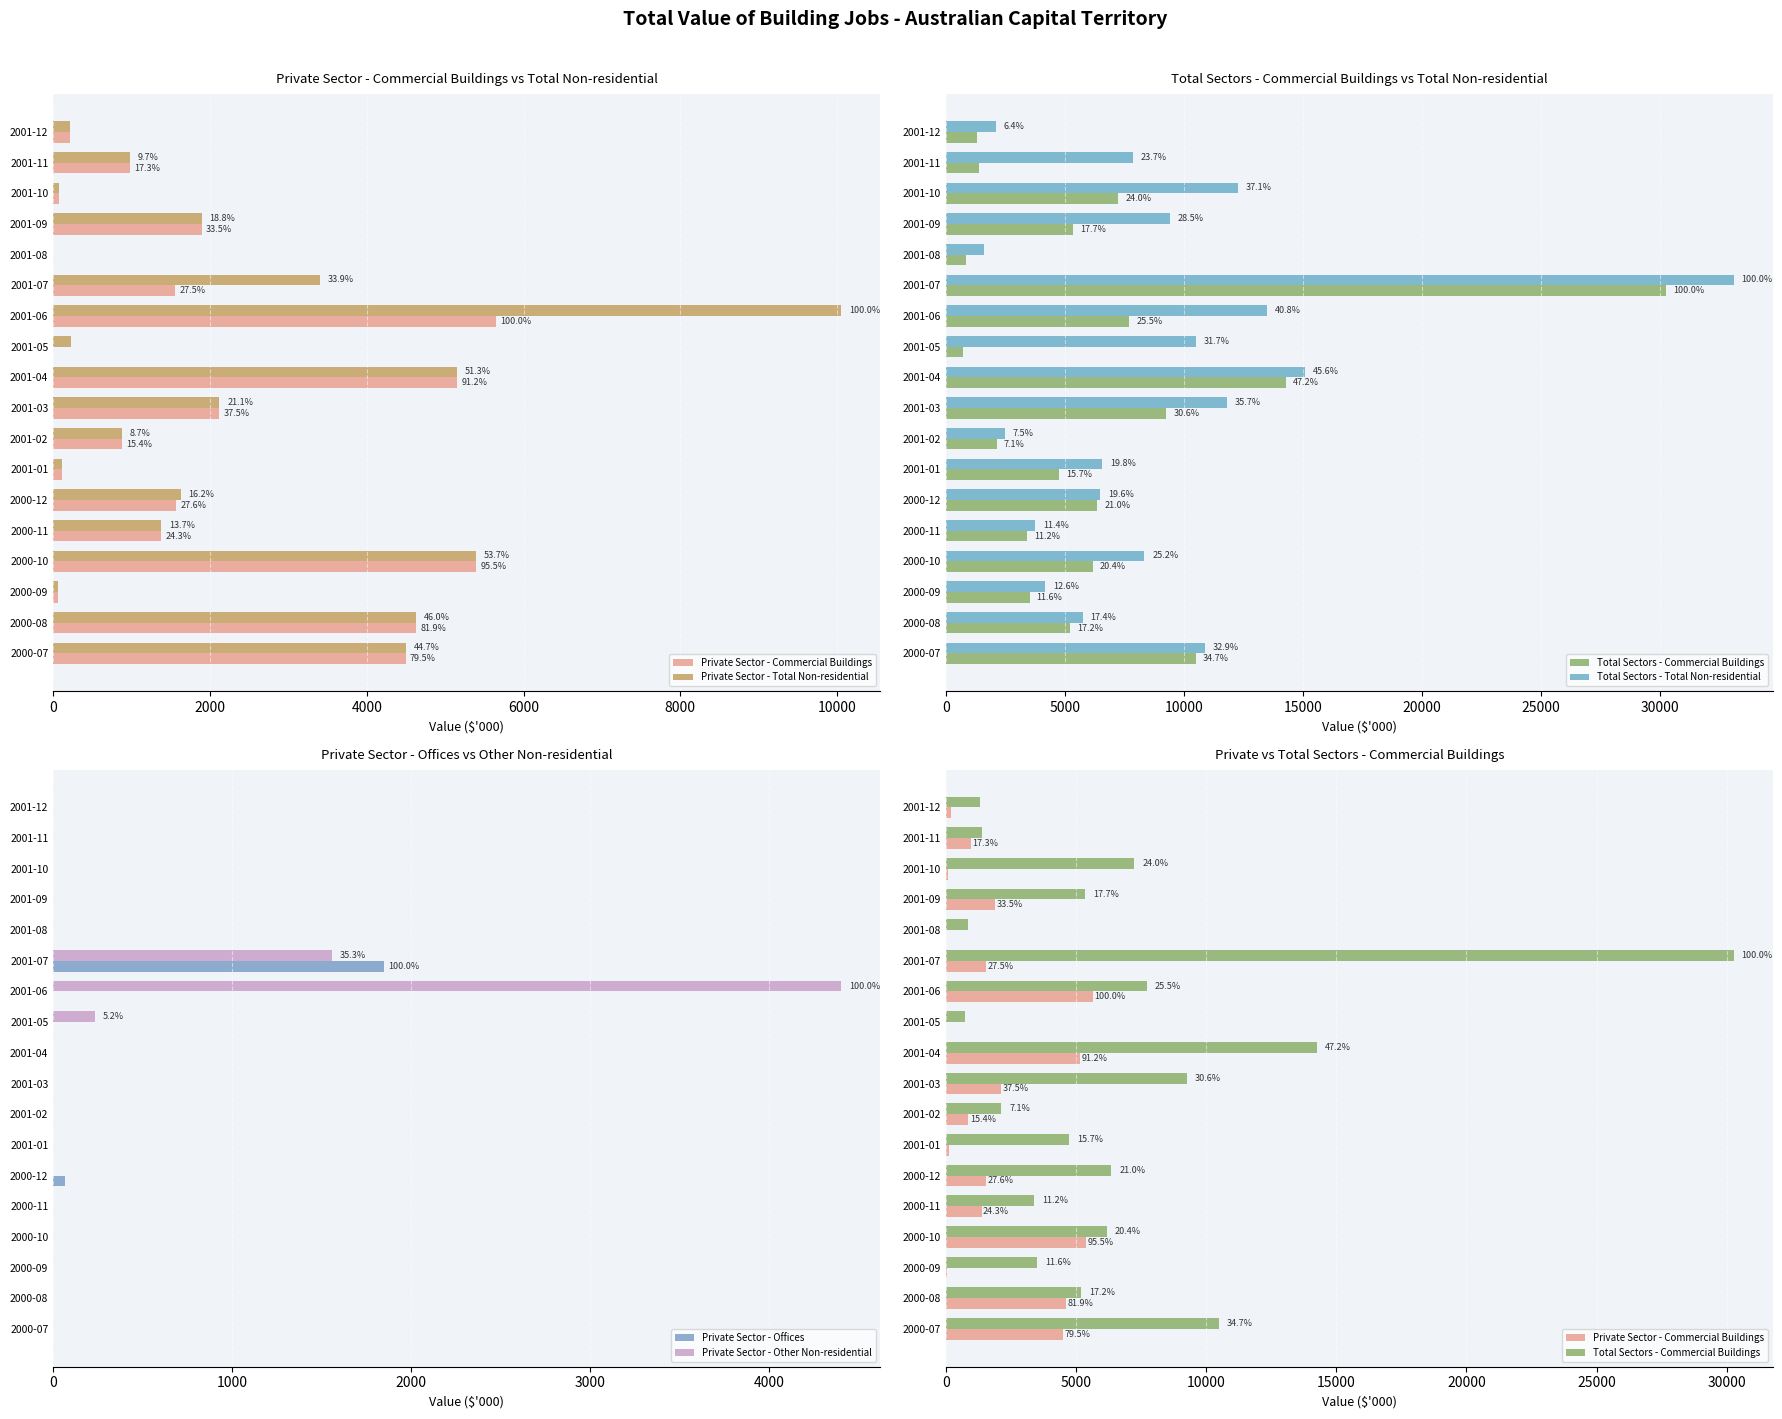

How many values in the Private Sector - Commercial Buildings series are below 1555?

9